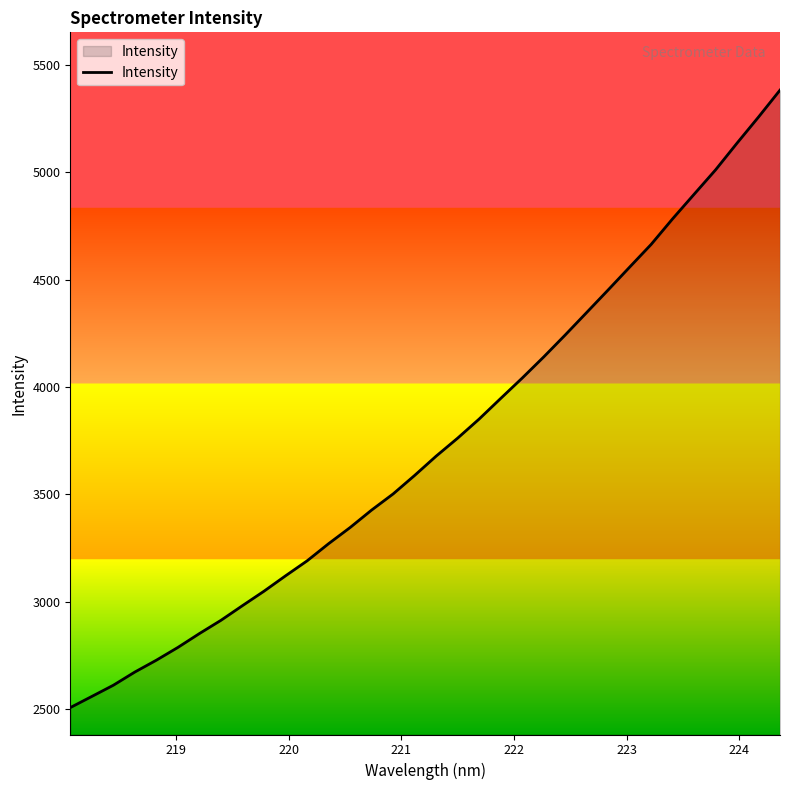

Count the number of data series in this chart.

1